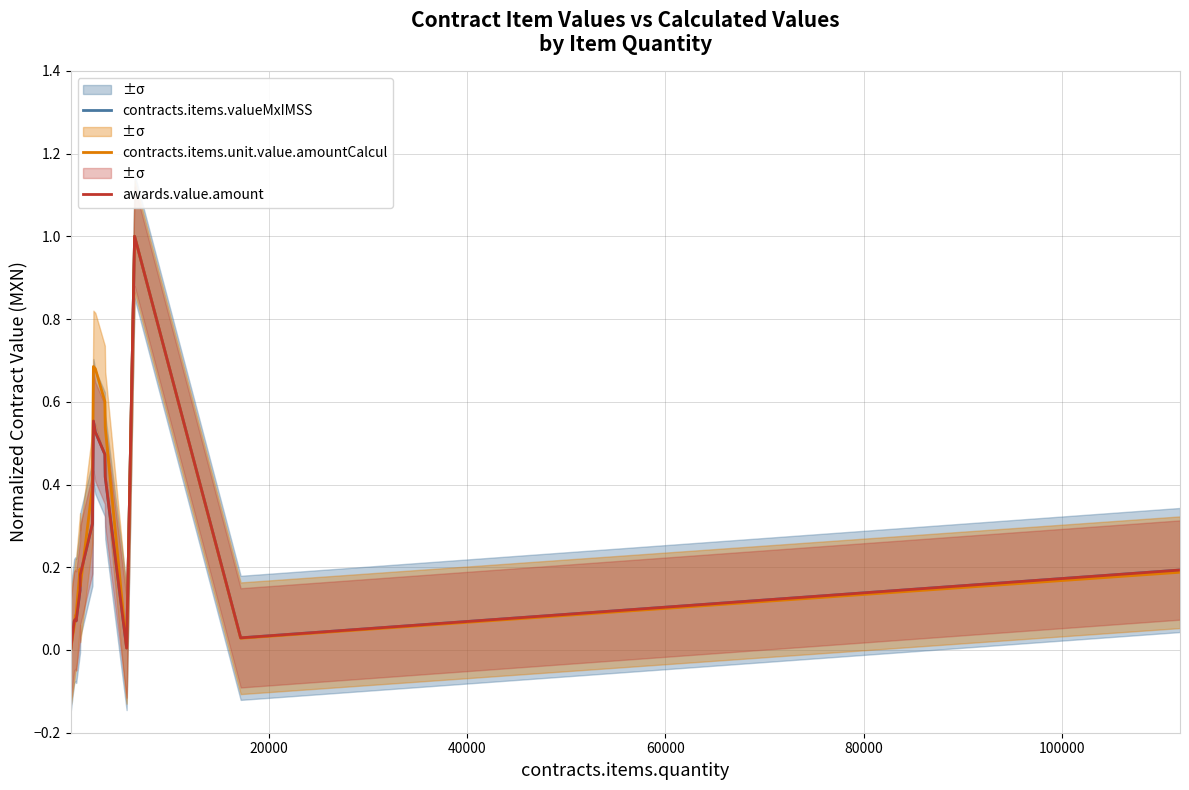

How many values in contracts.items.unit.value.amountCalcul are above zero?

19